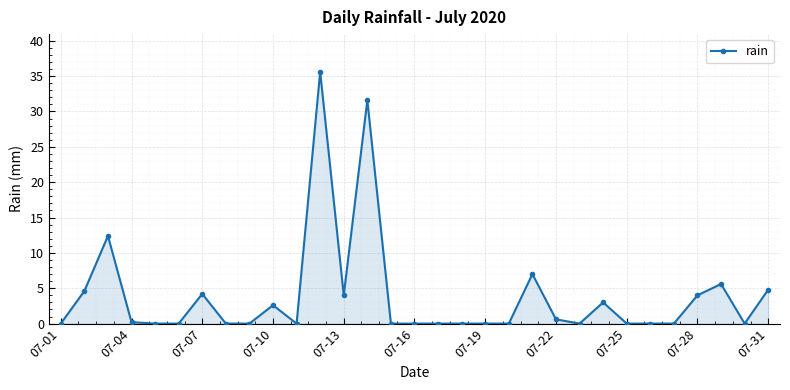

What is the greatest value displayed?

35.6